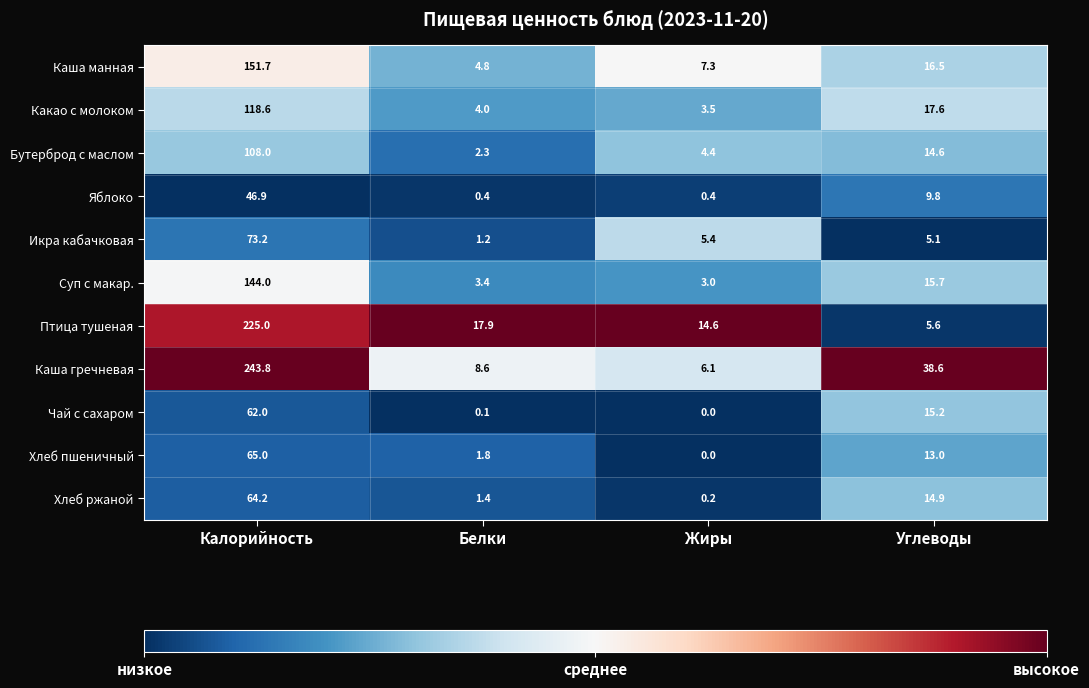

The value of Яблоко at Углеводы is 16.7. True or false?

False